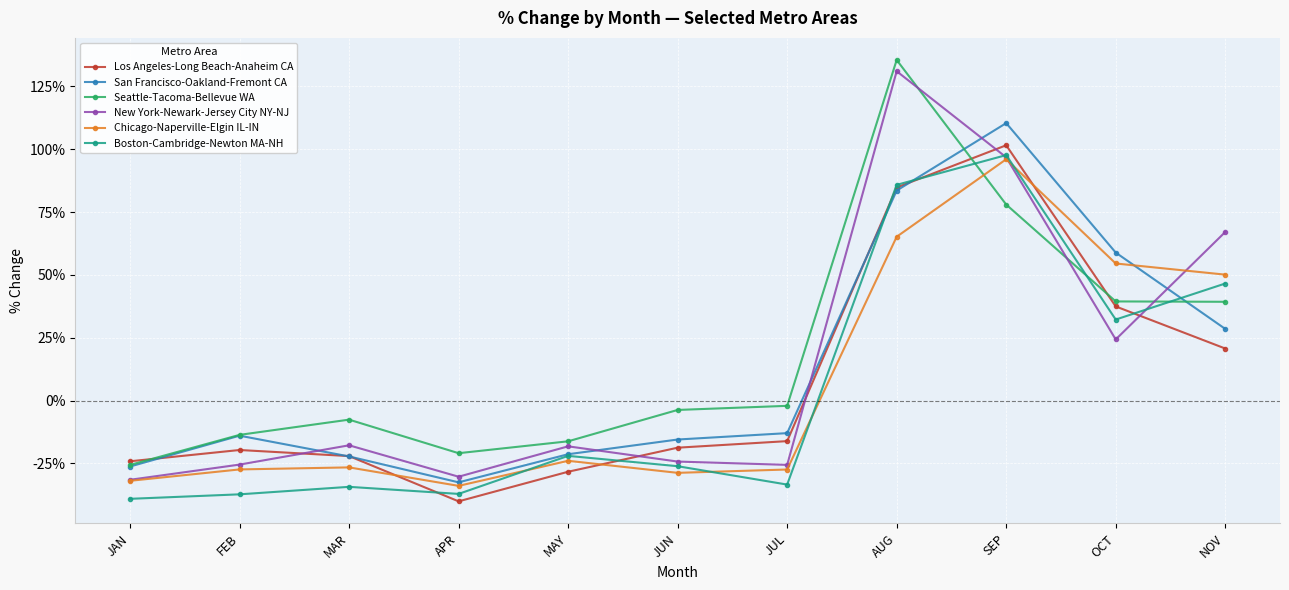

Is the value of San Francisco-Oakland-Fremont CA at FEB greater than the value of New York-Newark-Jersey City NY-NJ at NOV?

No